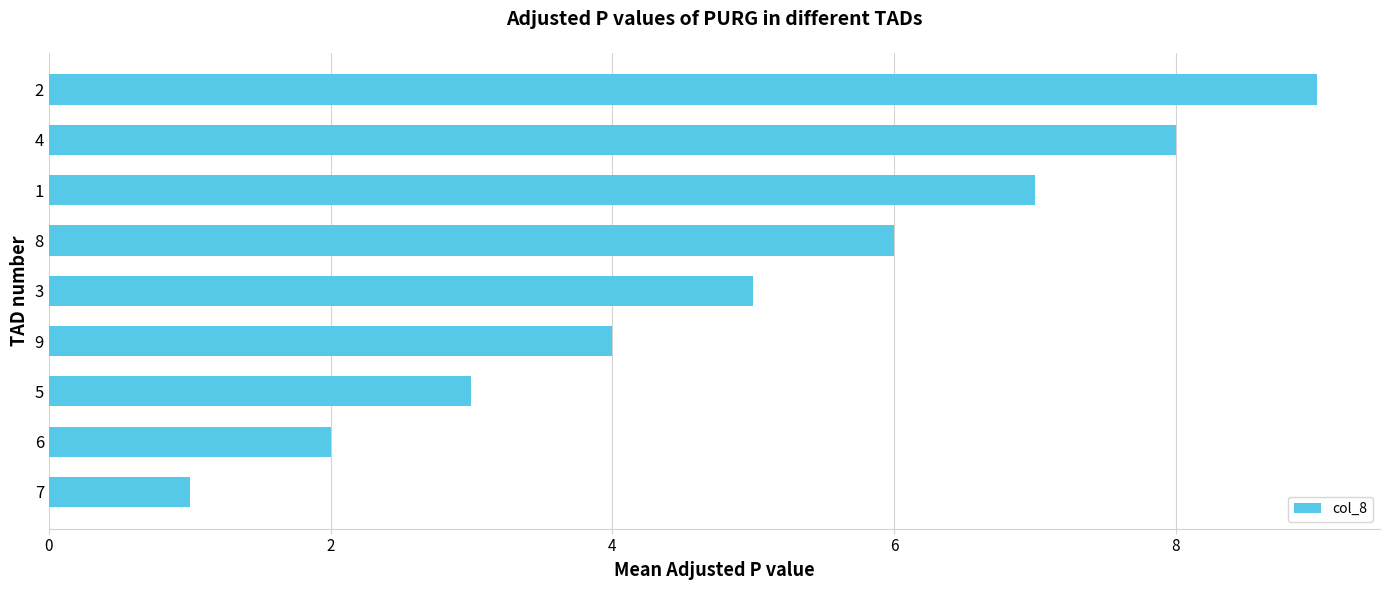

Is it true that the value at 6 is 1?

False